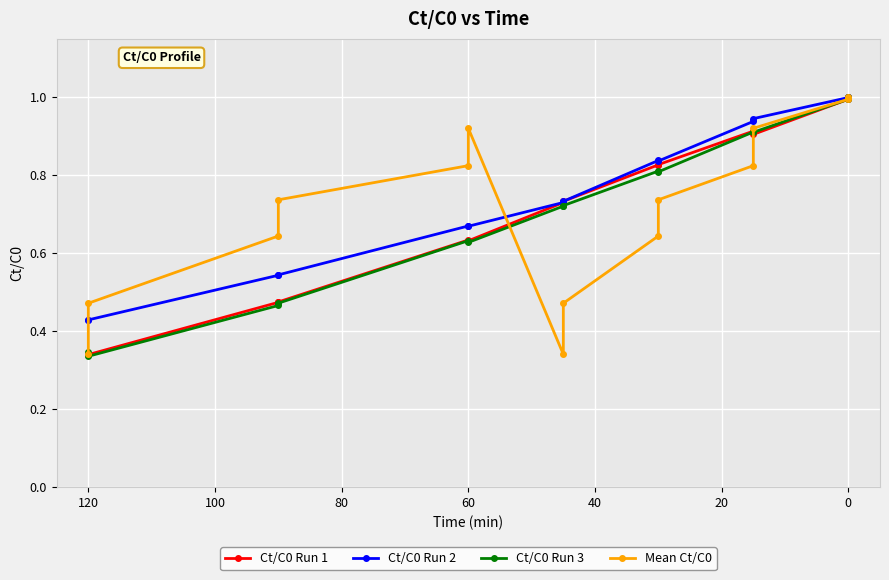

How many series are shown in this chart?

4